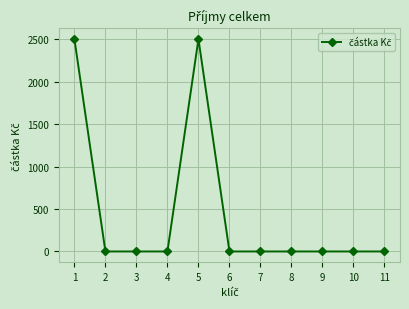

Reading left to right, extract all data points from this chart.

2500	0	0	0	2500	0	0	0	0	0	0